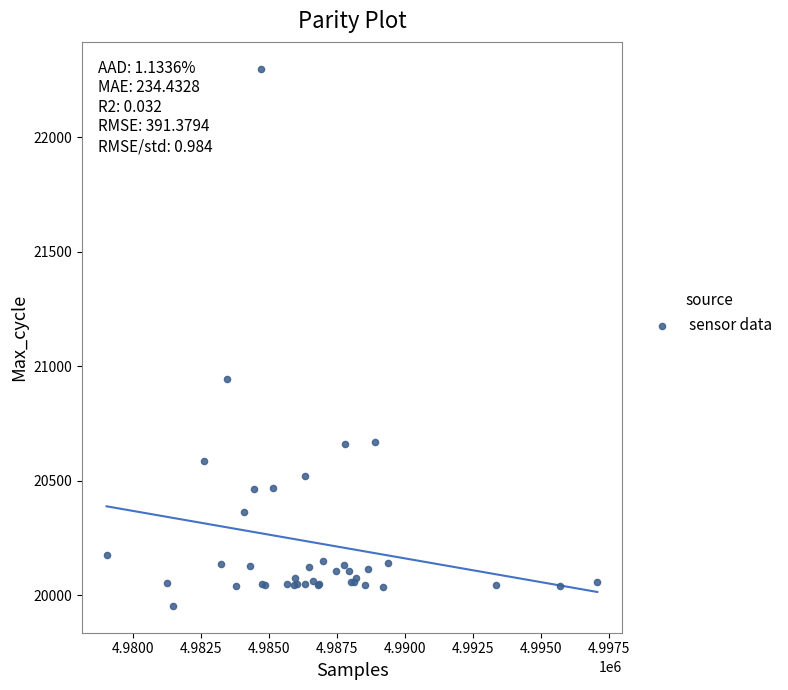

What Y value in the scatter plot is closest to 21125?

20945